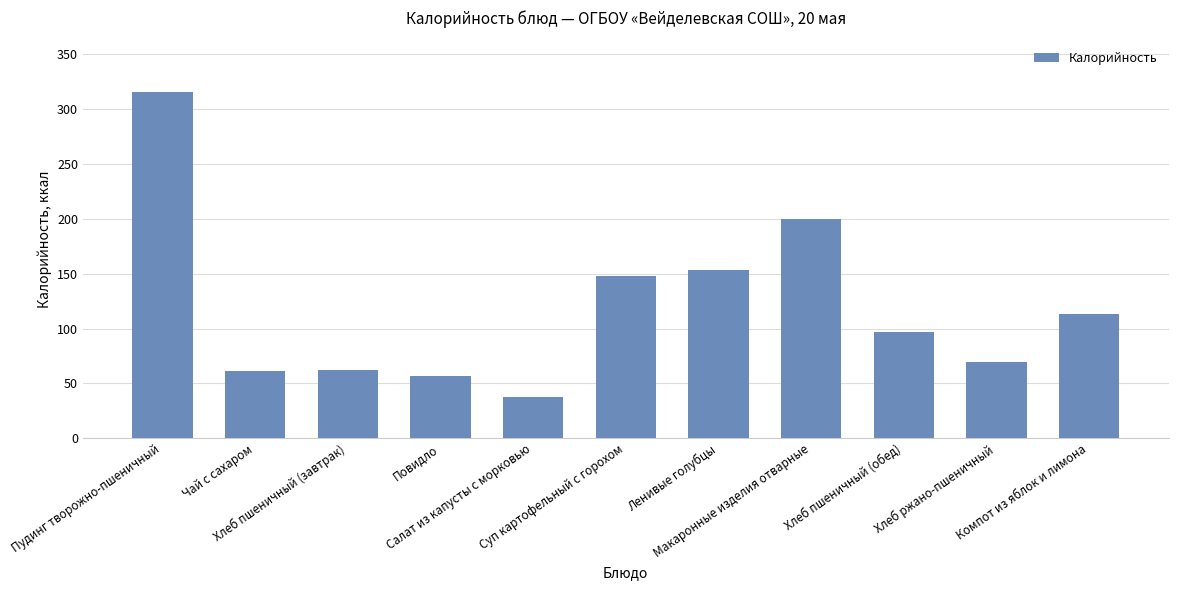

What is the ratio of the value at Макаронные изделия отварные to the value at Повидло?

3.5